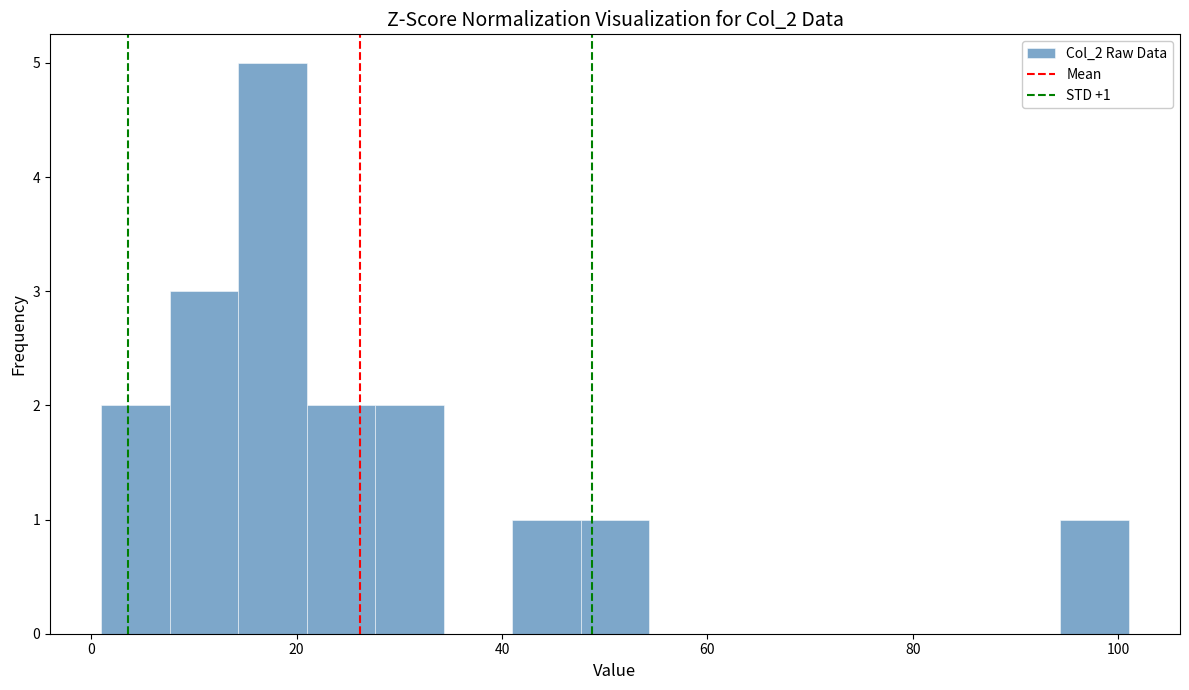

Around what value on the x-axis is the tallest bar? Give the approximate position of its centre, as read against the axis.

18